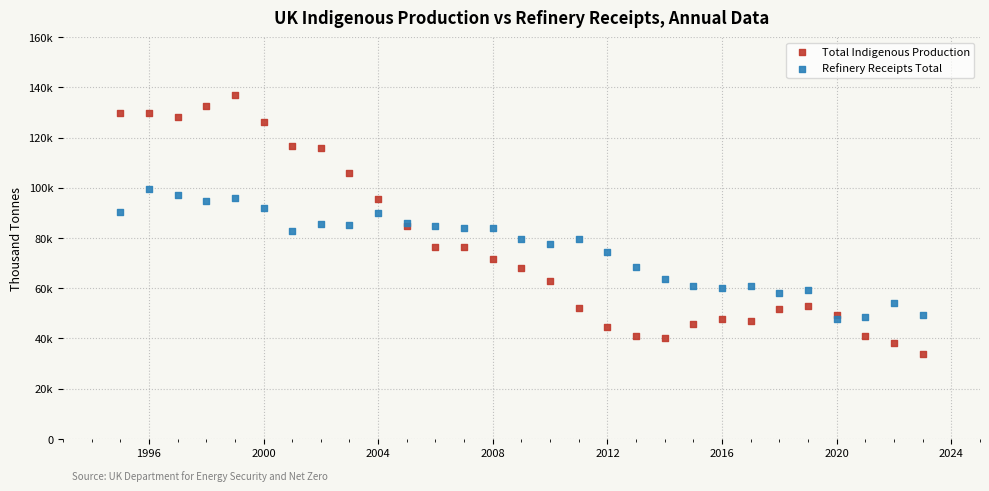

Which series reaches the maximum Y coordinate?

Total Indigenous Production